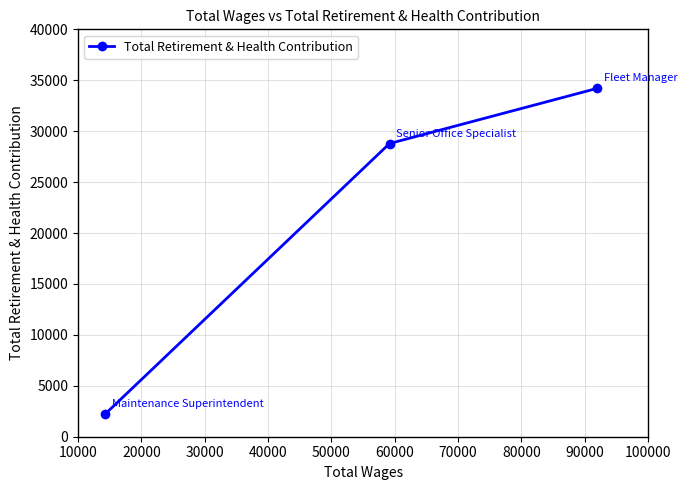

What is the value of the 3rd point from the left?

34199